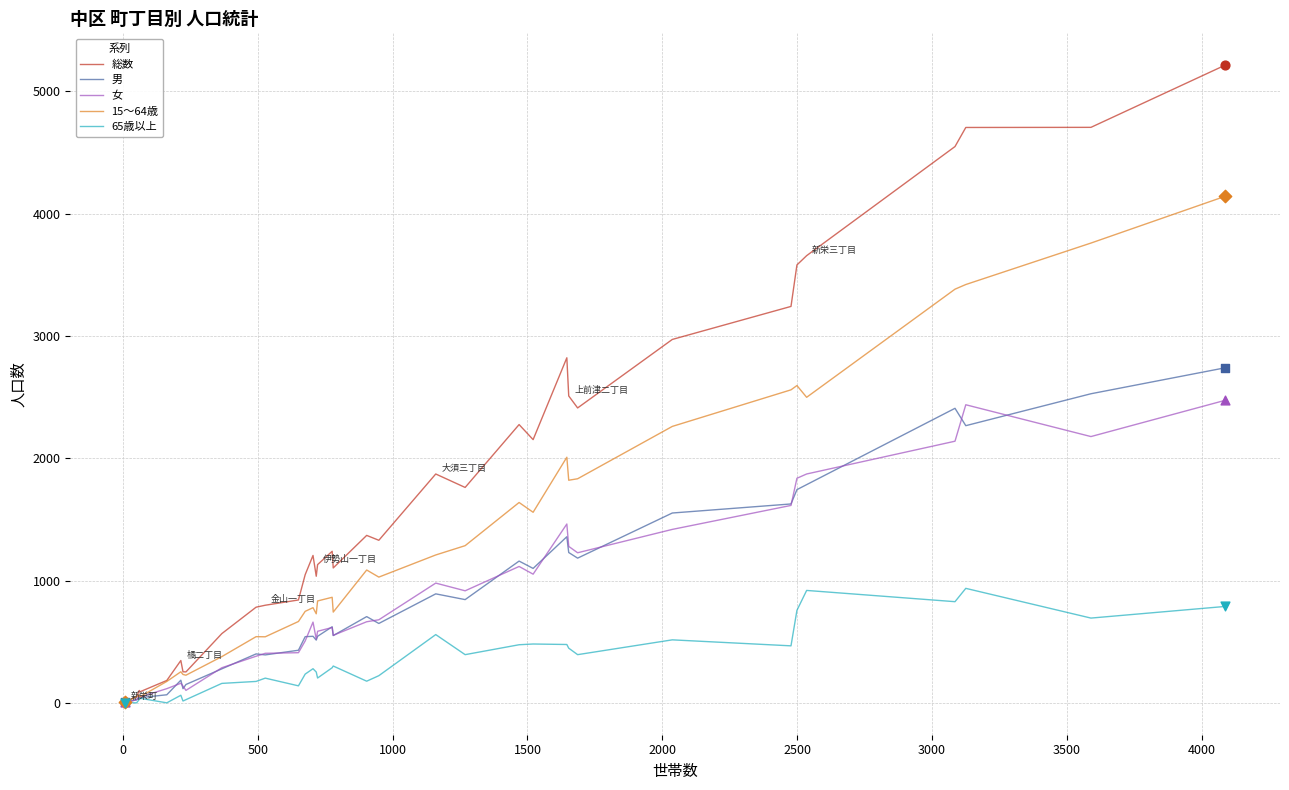

Which series has the largest range (max minus min)?

総数